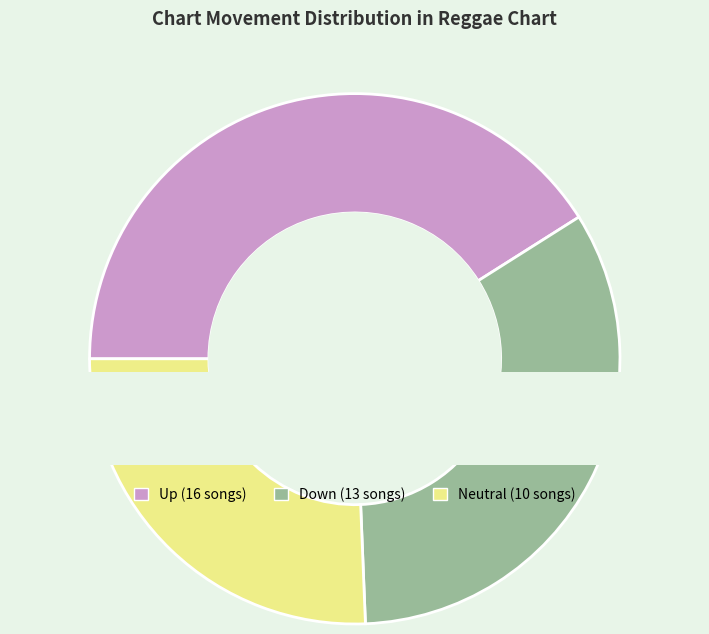

Count the number of slices in the pie.

3